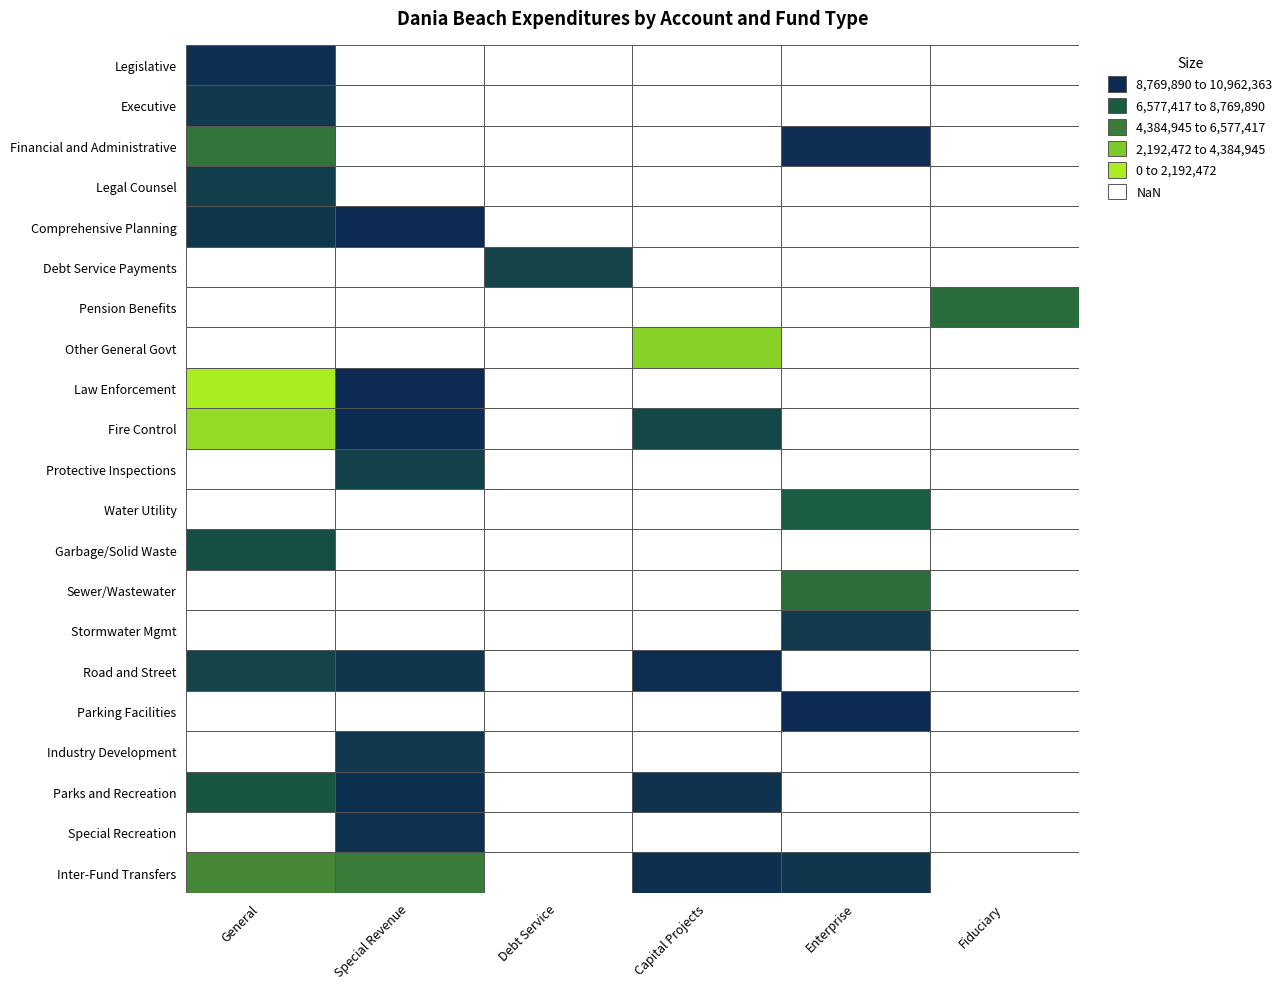

Which has a higher value, Enterprise or Debt Service?

Enterprise